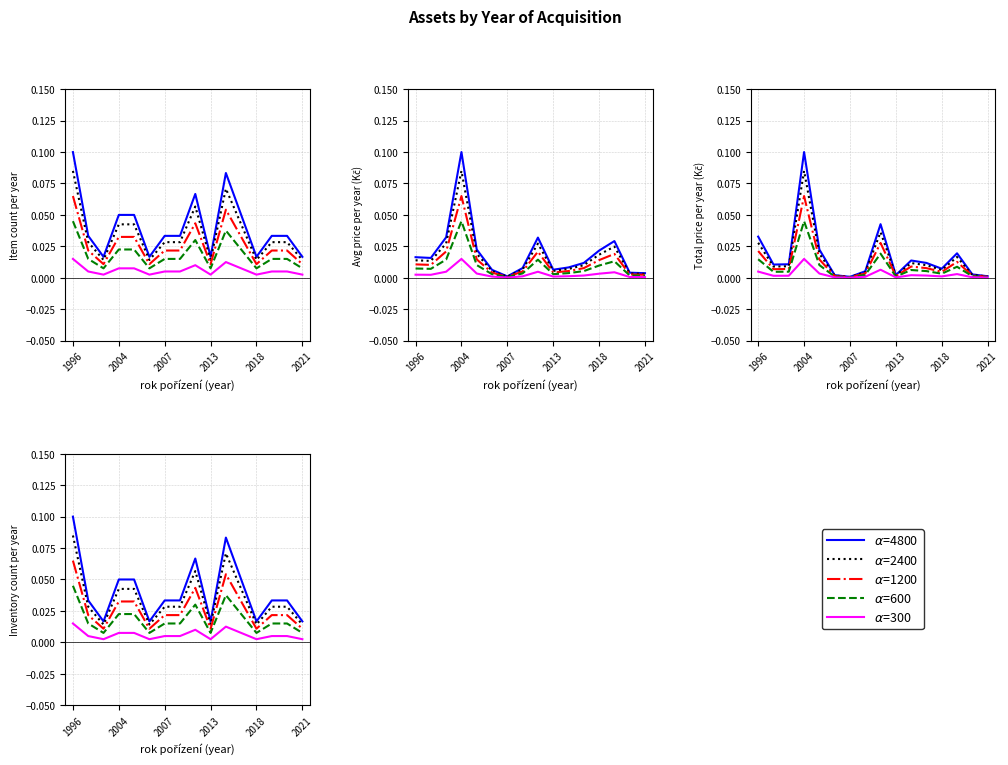

How many interior local valleys does the $\alpha$=300 series have?

4